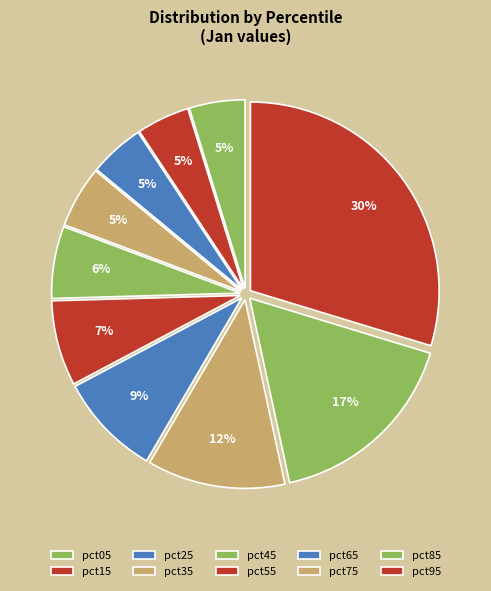

What percentage is the pct05 slice, to the nearest percent?

5%